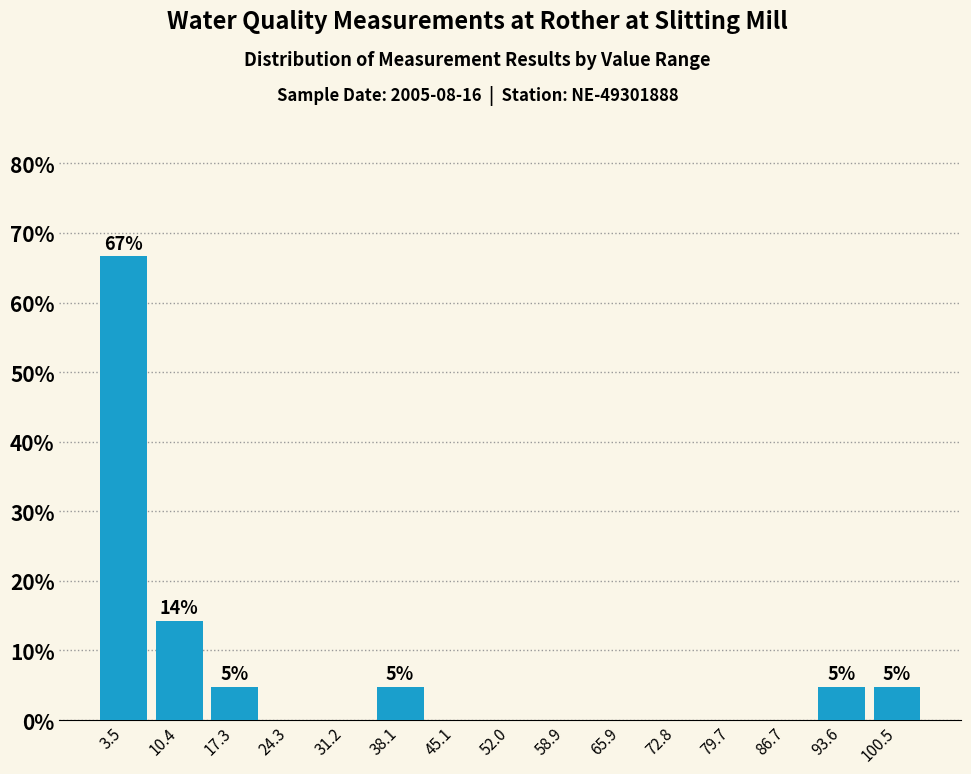

Over which range of the x-axis is the bar tallest?

0 to 7